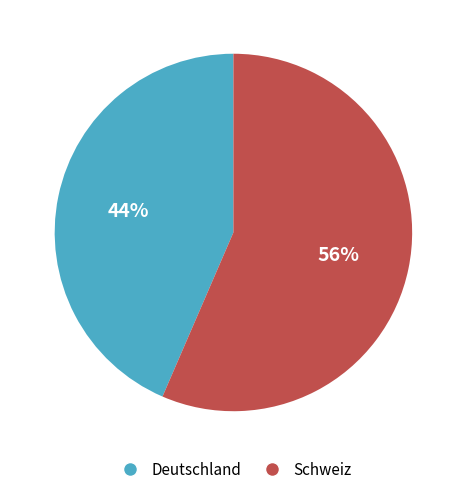

To the nearest percent, what is the average slice percentage?

50%